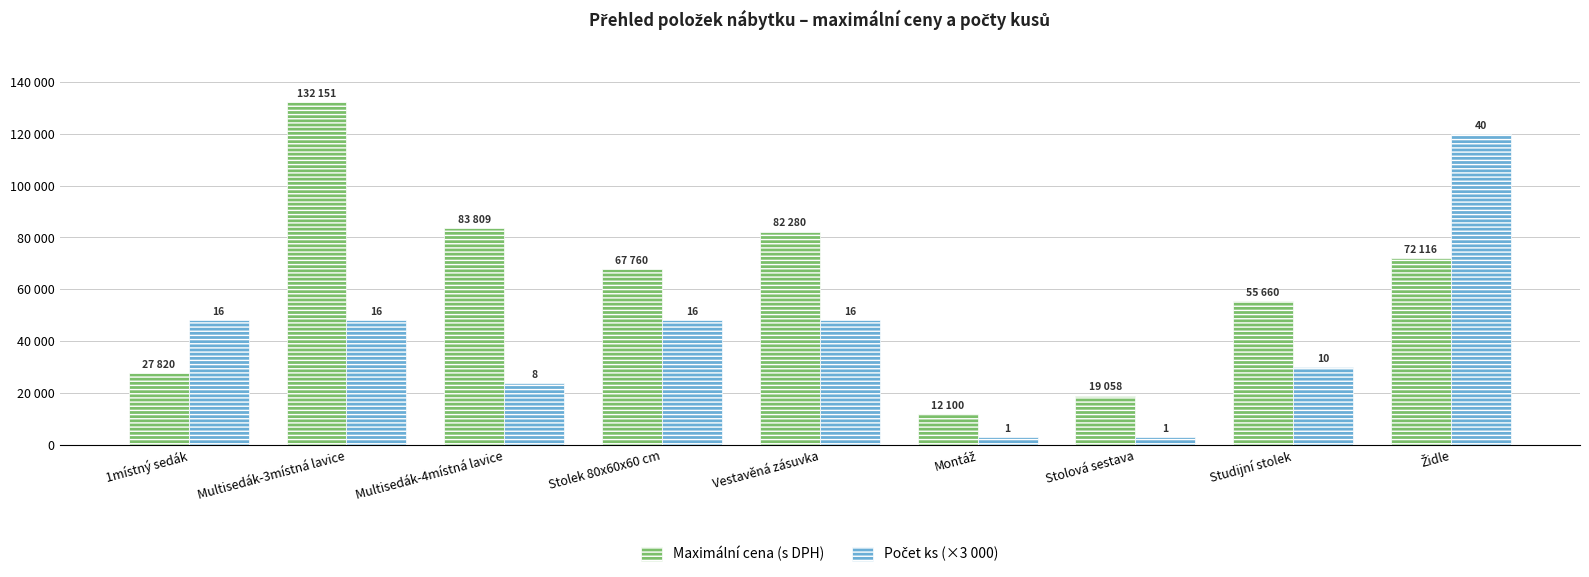

What is the sum of the Počet ks (×3 000) values at Vestavěná zásuvka and 1místný sedák?

96000